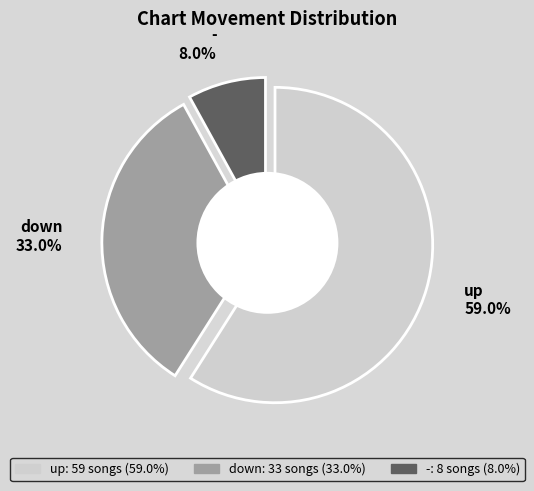

To the nearest percent, what percentage of the pie is up?

59%